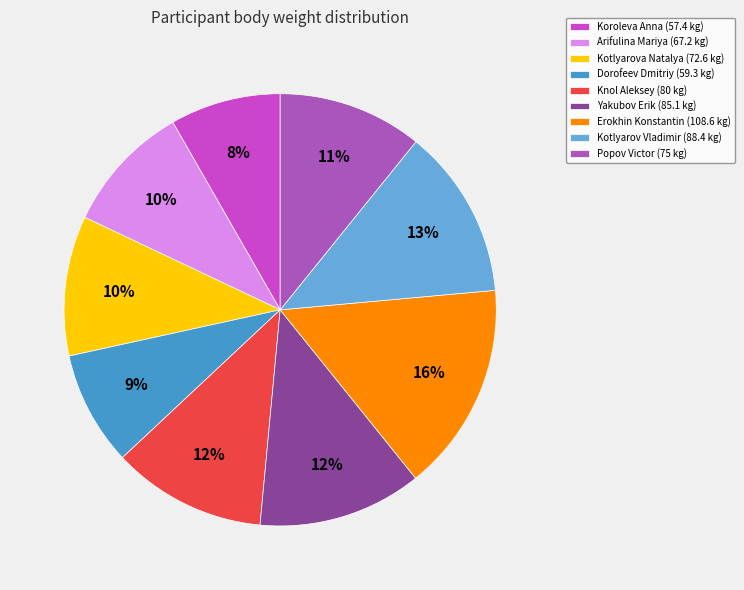

To the nearest percent, what is the average slice percentage?

11%